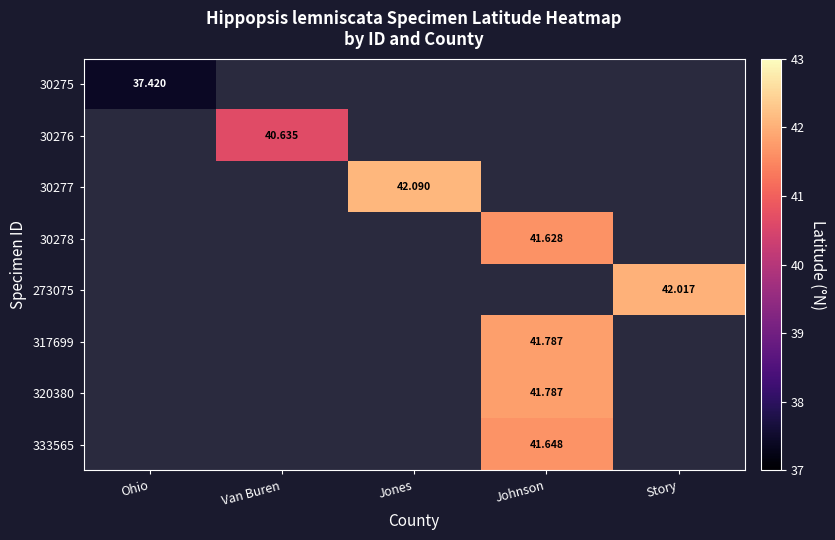

Is the value of 30275 at Ohio greater than the value of 333565 at Johnson?

No